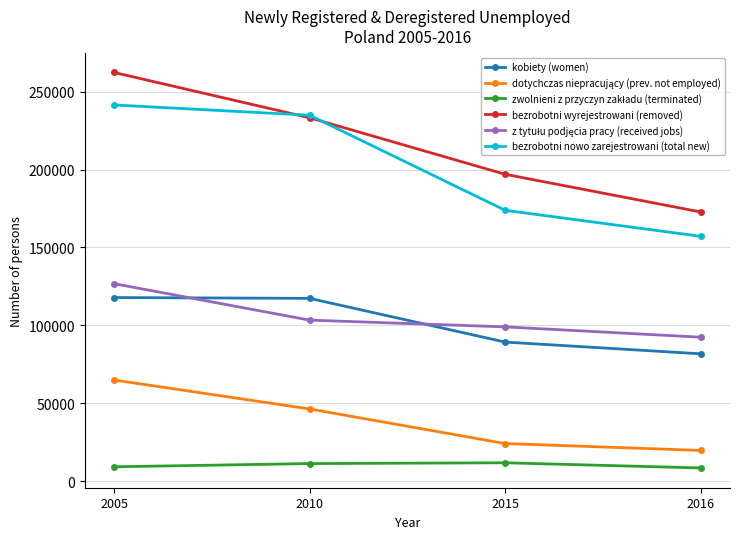

True or false: bezrobotni wyrejestrowani (removed) and kobiety (women) intersect in this chart.

False